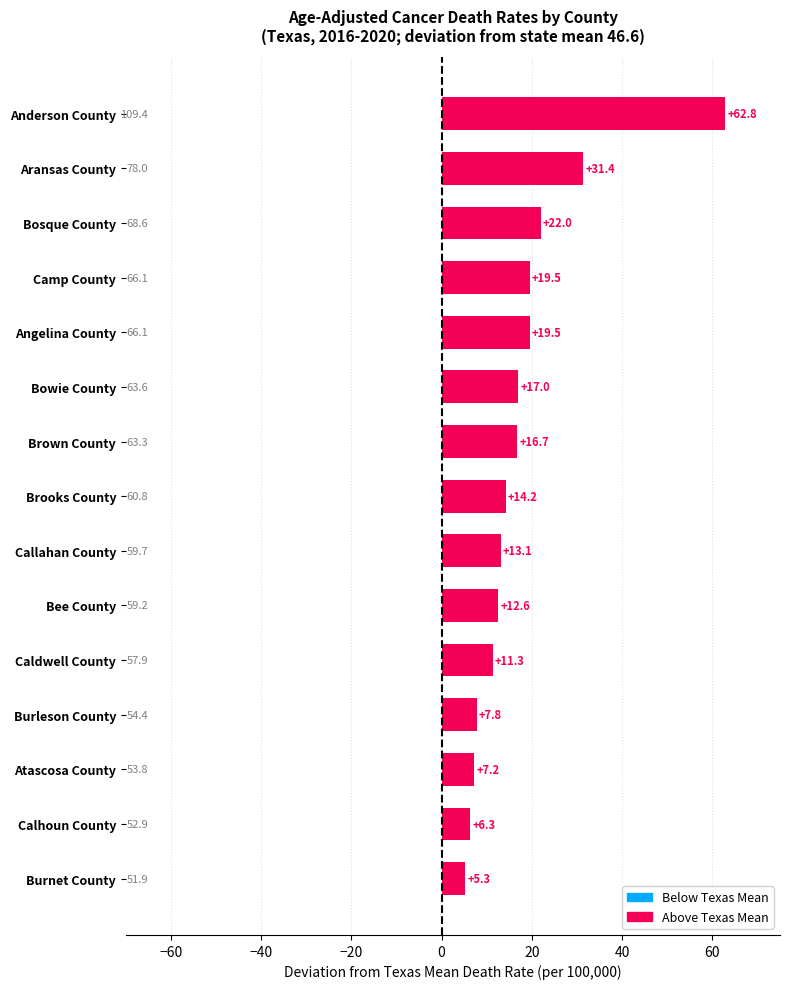

Which label corresponds to the largest value in the chart?

Anderson County